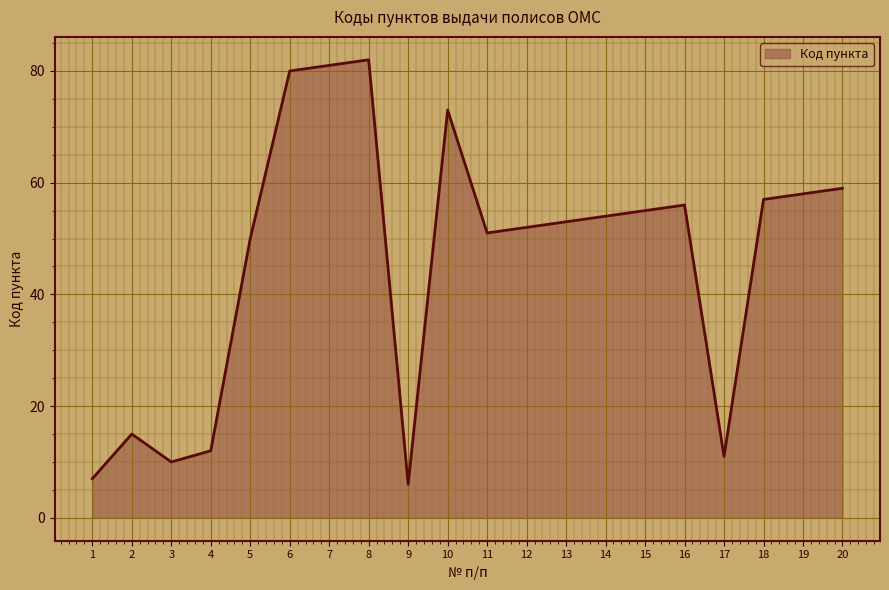

Count the number of categories in the chart.

20